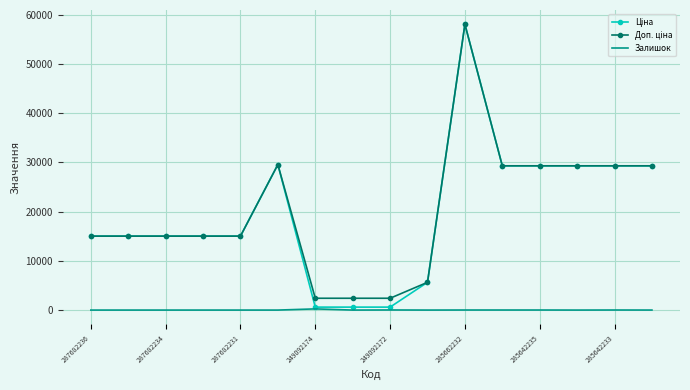

What is the maximum value shown in the chart?

58037.0